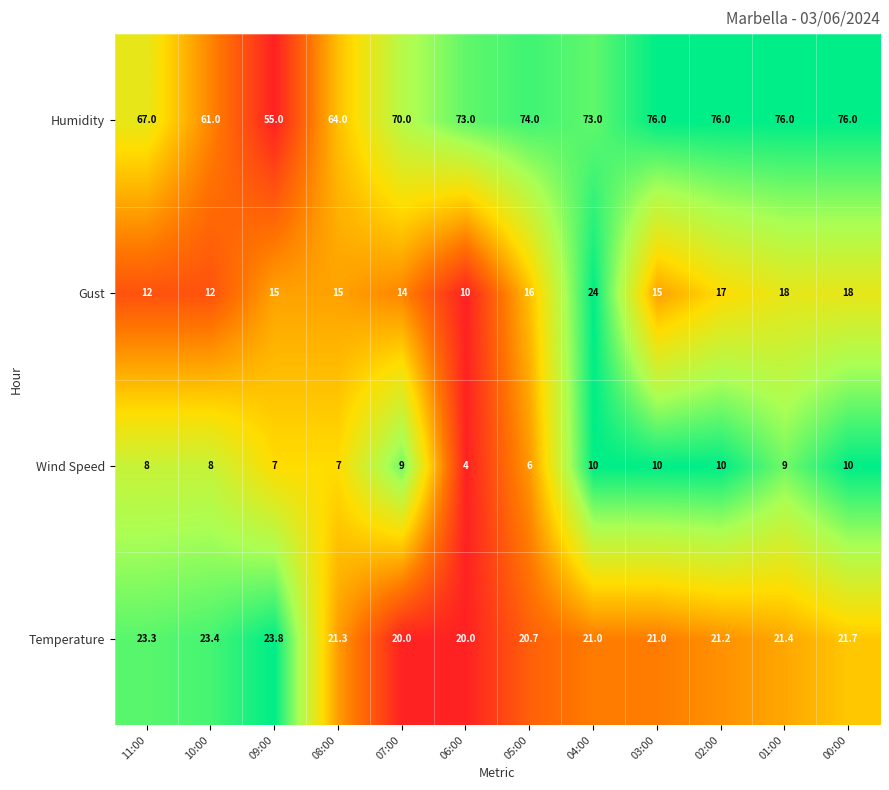

What is the total value across all series at 05:00?

116.7